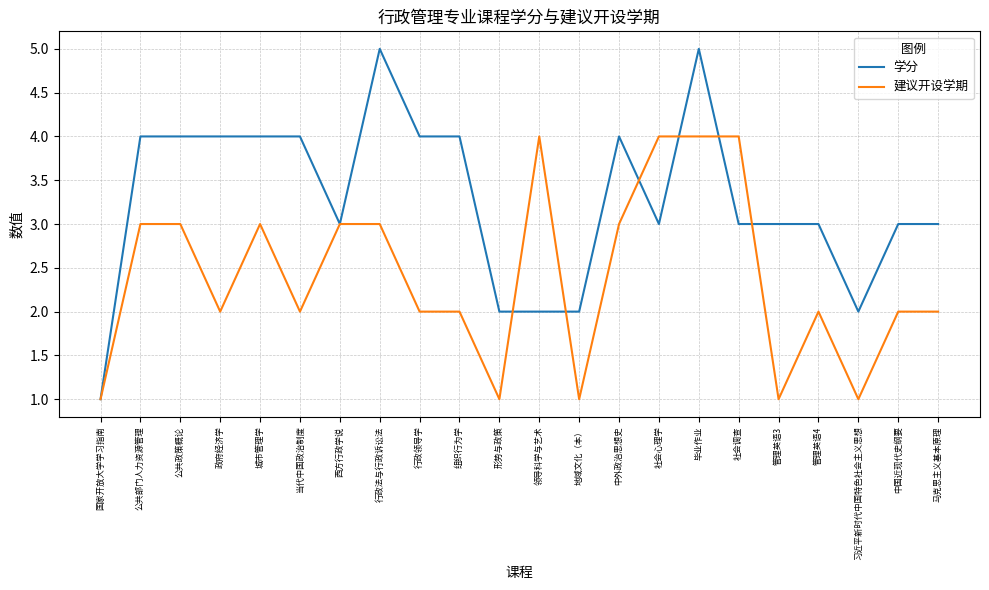

At 管理英语3, list the series in order from largest to smallest.

学分, 建议开设学期